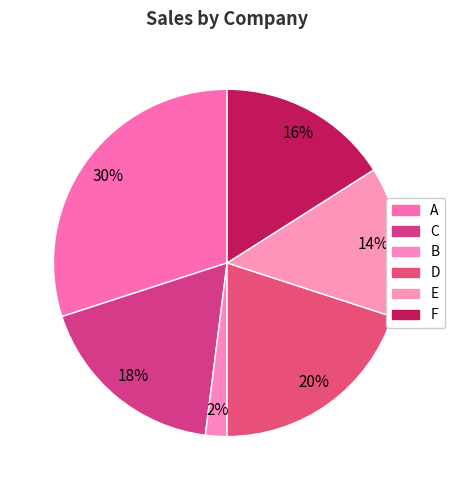

True or false: E accounts for 1% of the total.

False